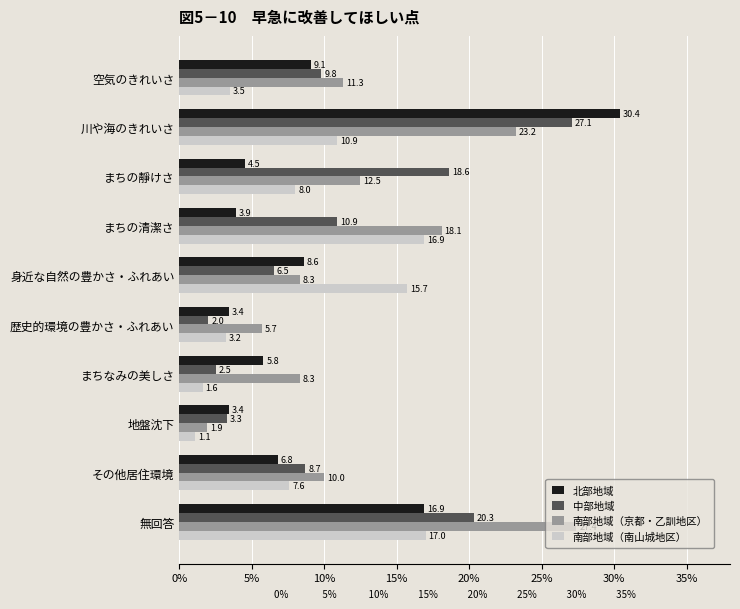

What is the sum of all 南部地域（南山城地区） values?

85.5